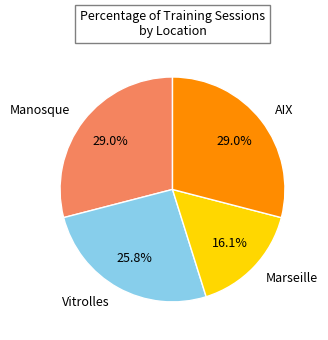

Is there any slice that represents more than half of the pie?

No